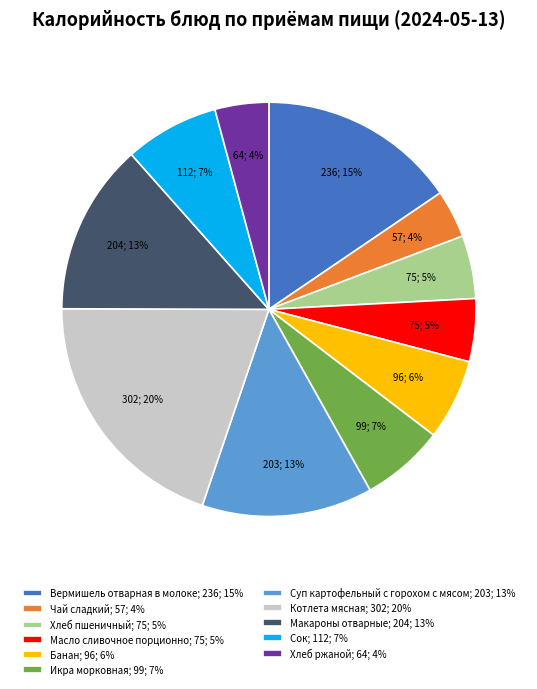

To the nearest percent, what is the average slice percentage?

9%